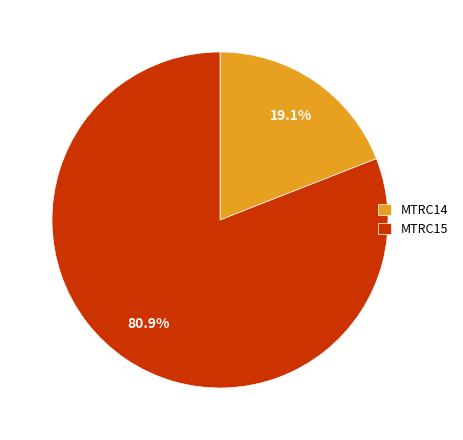

The MTRC14 slice represents 19% of the pie. True or false?

True